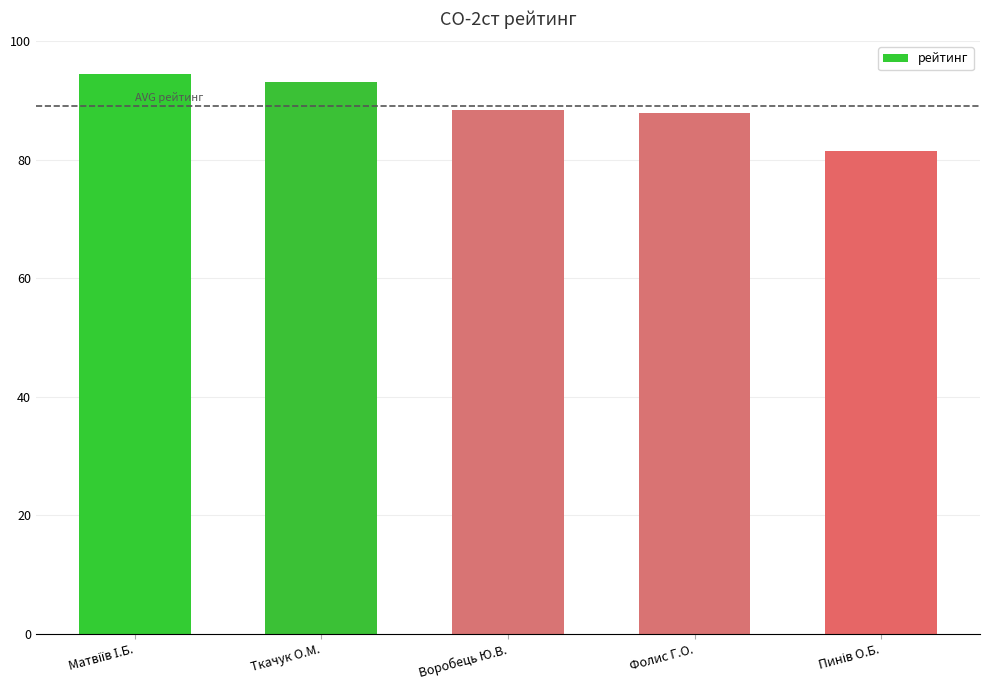

What value does the data have at Воробець Ю.В.?

88.4